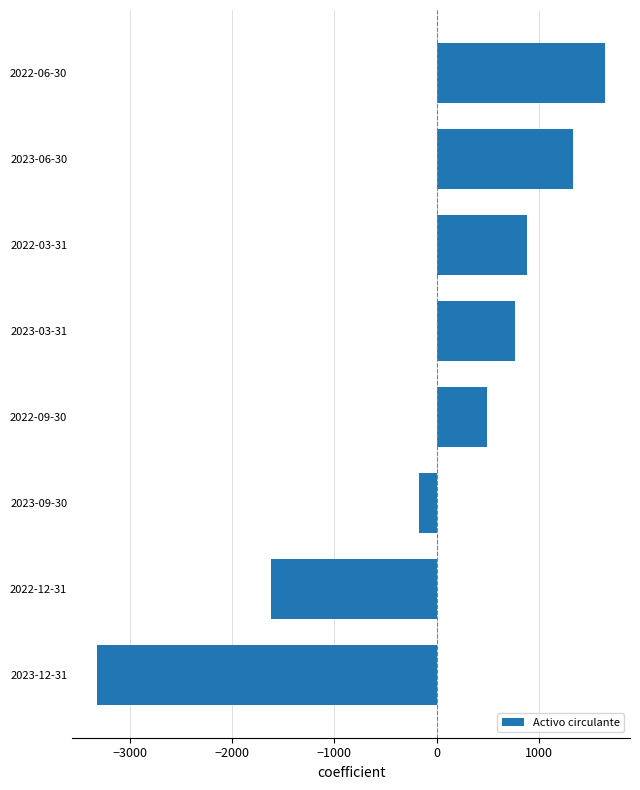

Reading top to bottom, transcribe all the data shown in this chart.

1639.4	1334.4	876.4	766.4	491.4	-177.6	-1616.6	-3313.6